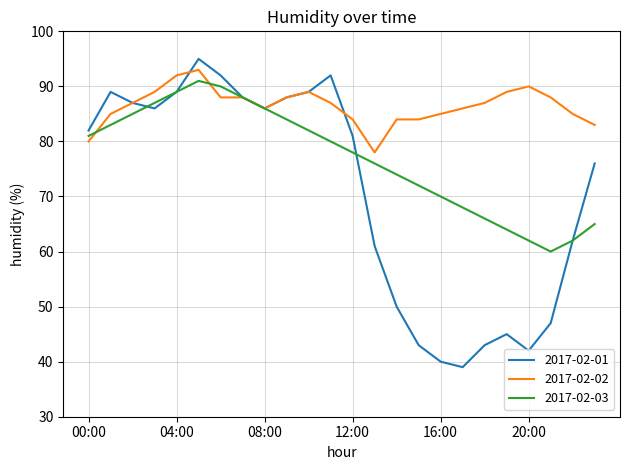

Which series has the largest total across all categories?

2017-02-02